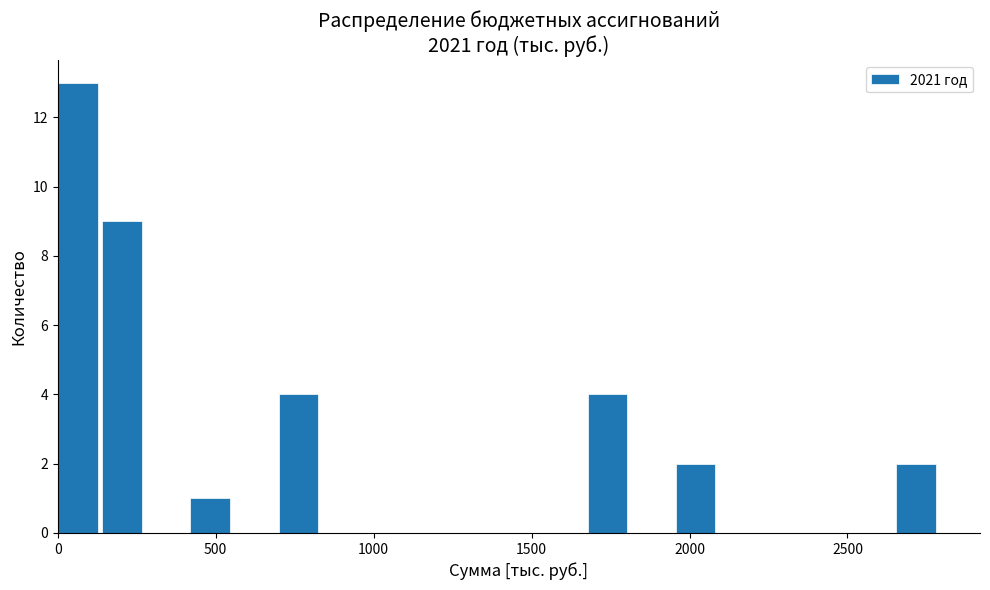

Around what value on the x-axis is the tallest bar? Give the approximate position of its centre, as read against the axis.

50